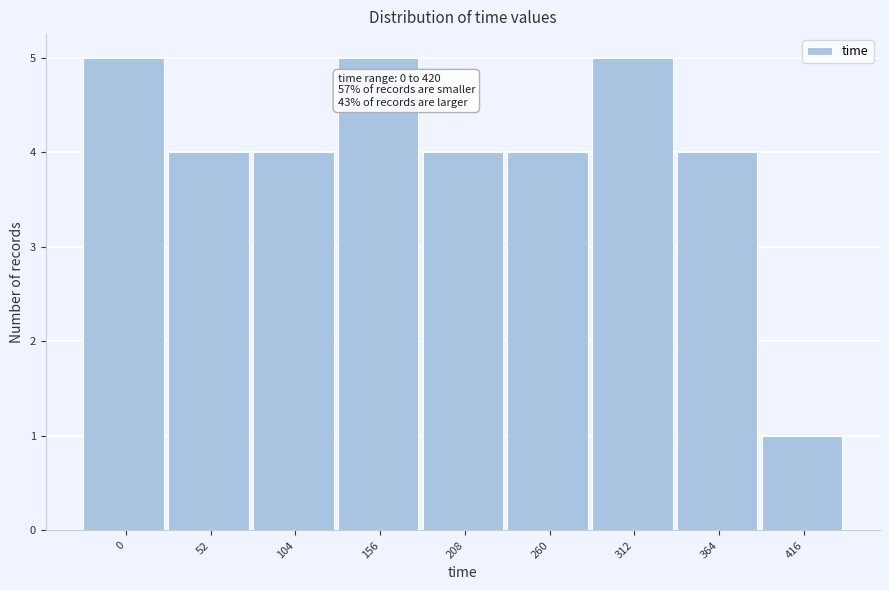

Reading right to left, transcribe all the data shown in this chart.

416=1	364=4	312=5	260=4	208=4	156=5	104=4	52=4	0=5